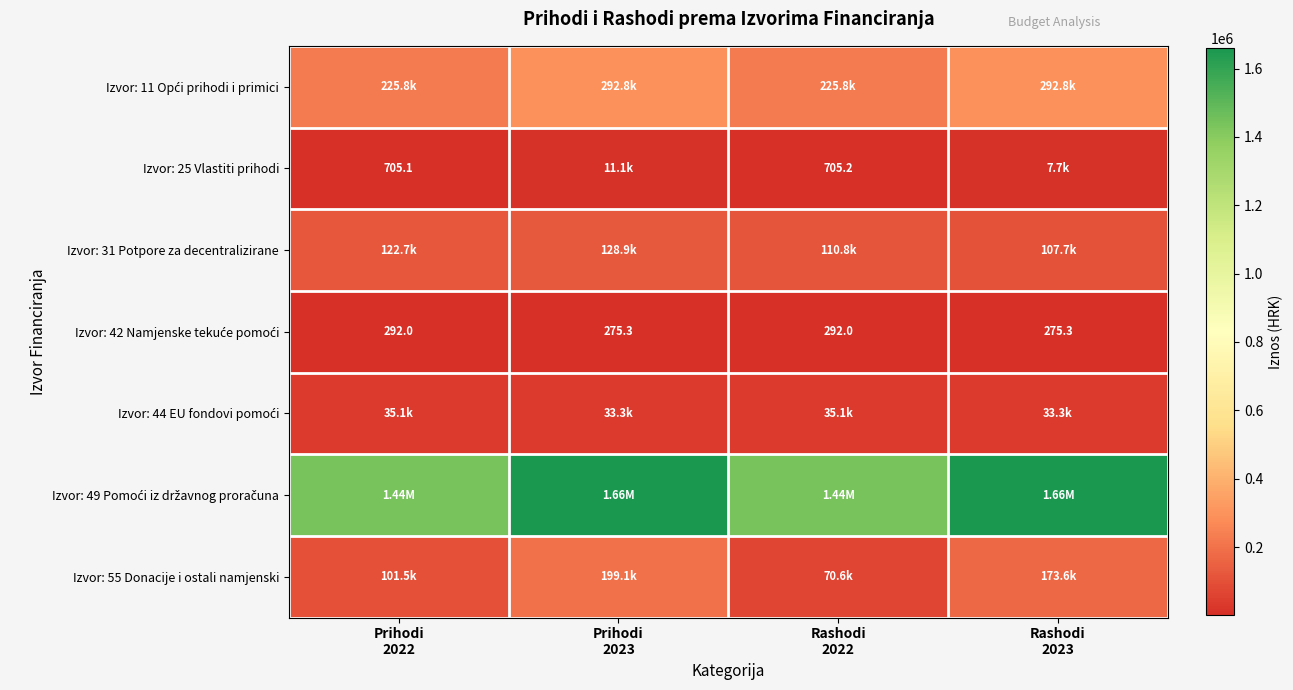

The value of Izvor: 31 Potpore za decentralizirane at Prihodi 2023 is 84846.5. True or false?

False